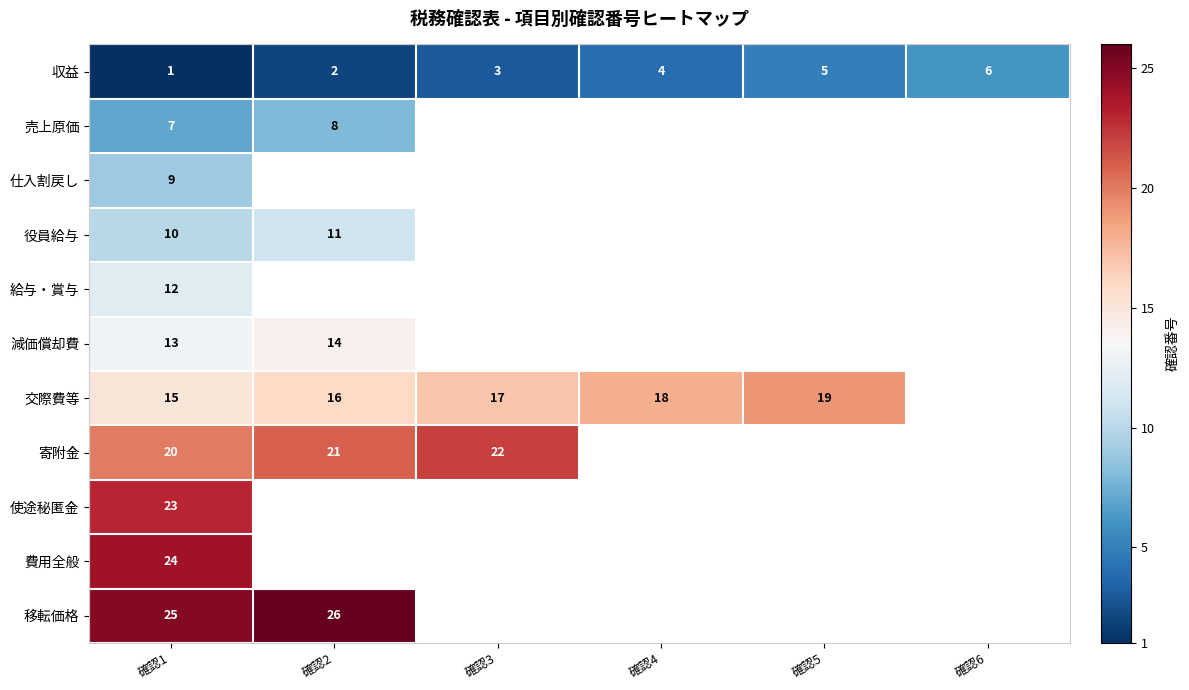

What is the minimum value shown in the chart?

1.0